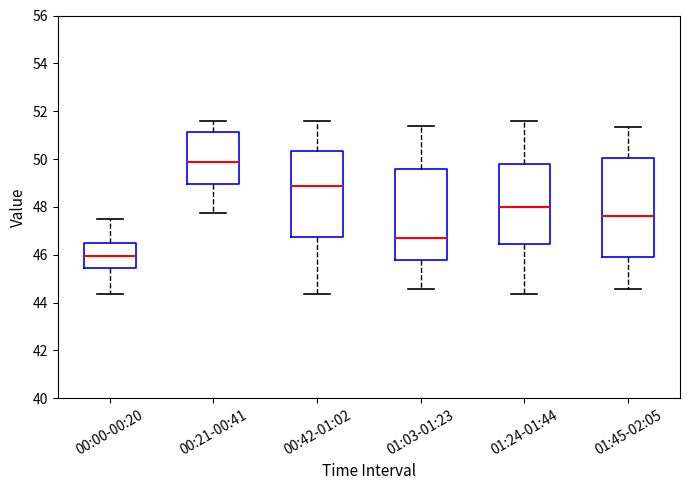

Reading left to right, read every box against the y-axis: the position of its median line, the range the box covers, and the ends of its whiskers. The values are not printed on the chart, so give them approximately, as read against the axis.

00:00-00:20: median 46.0, box 45.4 to 46.4, whiskers 44.4 to 47.4
00:21-00:41: median 49.8, box 49.0 to 51.2, whiskers 47.8 to 51.6
00:42-01:02: median 48.8, box 46.8 to 50.4, whiskers 44.4 to 51.6
01:03-01:23: median 46.8, box 45.8 to 49.6, whiskers 44.6 to 51.4
01:24-01:44: median 48.0, box 46.4 to 49.8, whiskers 44.4 to 51.6
01:45-02:05: median 47.6, box 46.0 to 50.0, whiskers 44.6 to 51.4